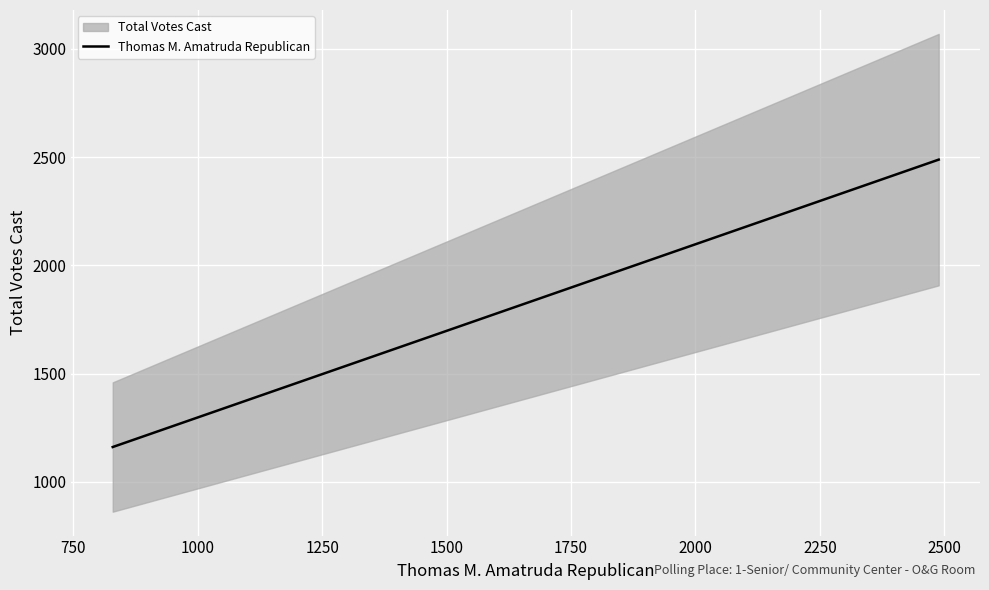

What is the sum of all values?

9124.5